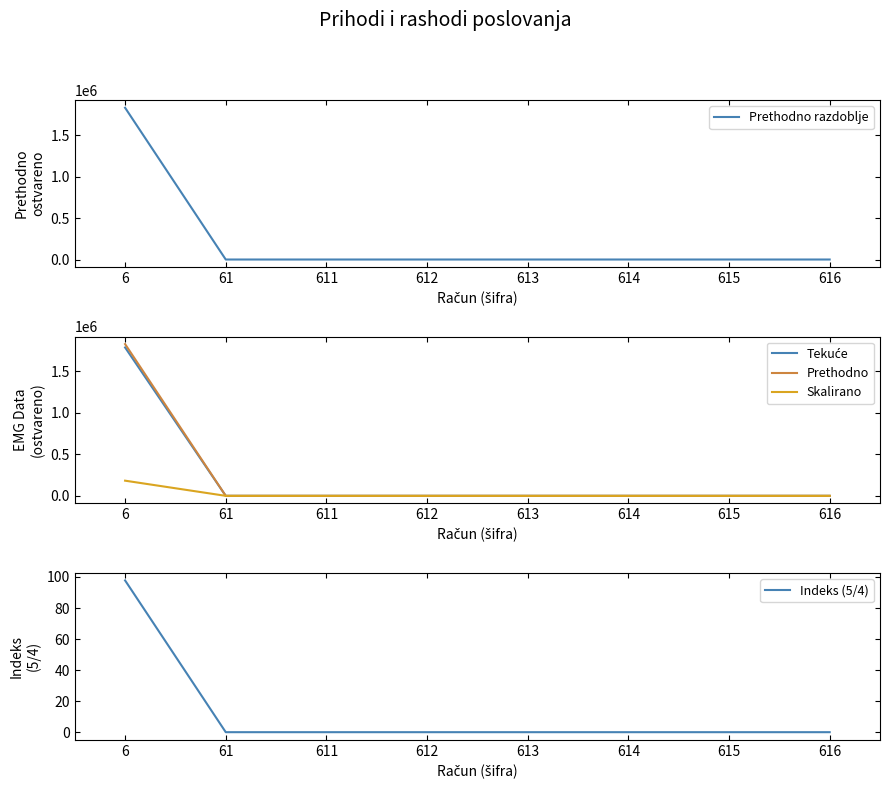

True or false: Indeks (5/4) and Skalirano (x0.1) intersect in this chart.

False